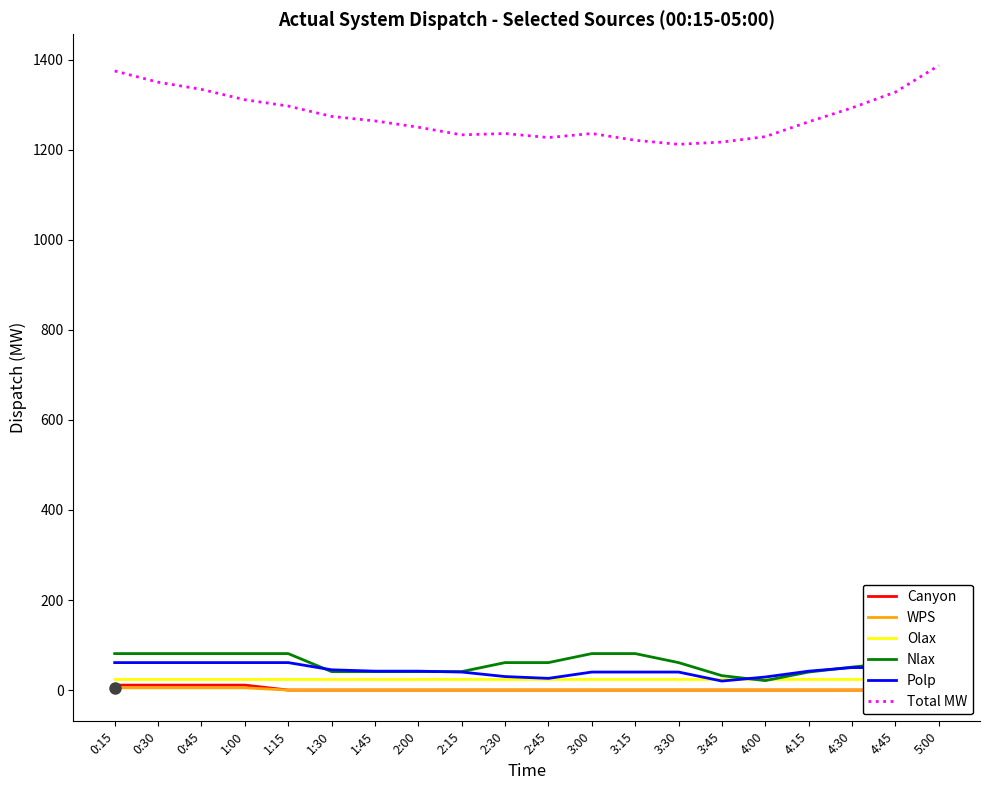

True or false: Canyon and WPS cross at least once.

False